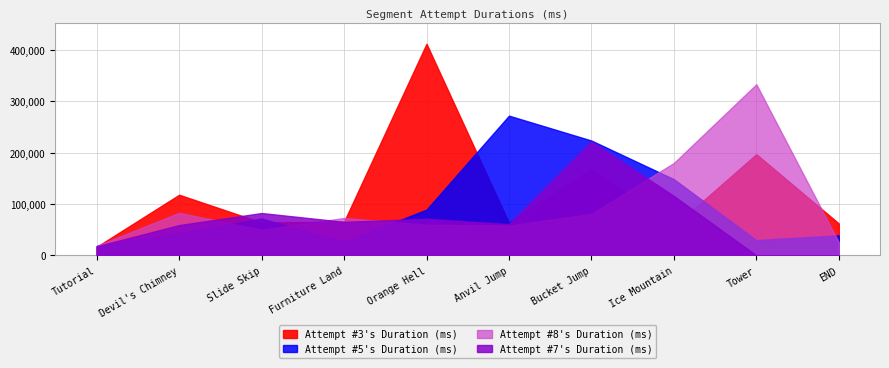

How many categories are shown in the chart?

10